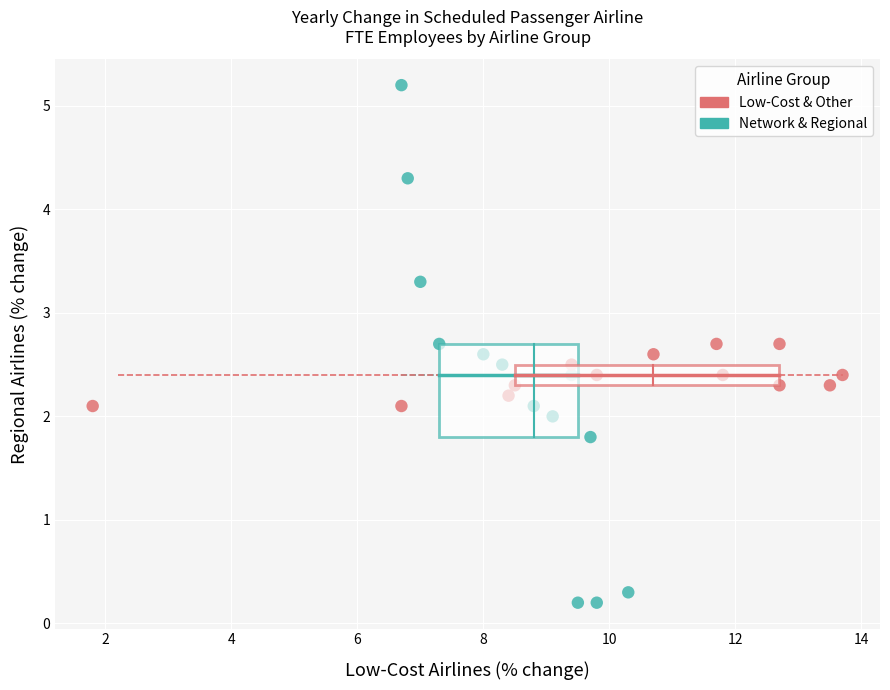

Which series reaches the maximum Y coordinate?

Network & Regional